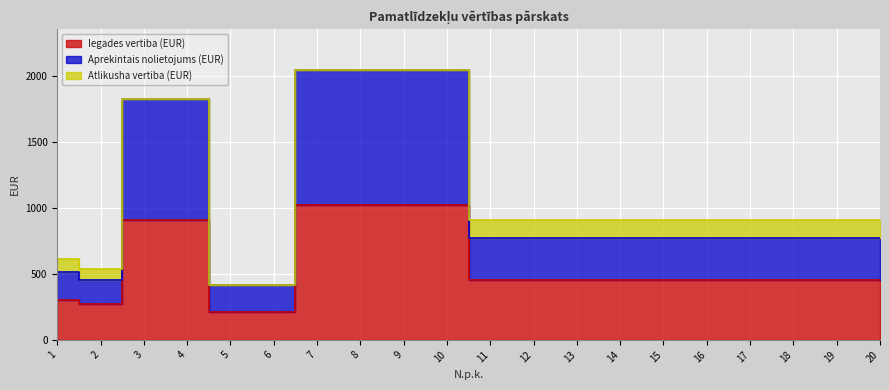

Between 6 and 10, which series saw the biggest shift?

Aprekintais nolietojums (EUR)